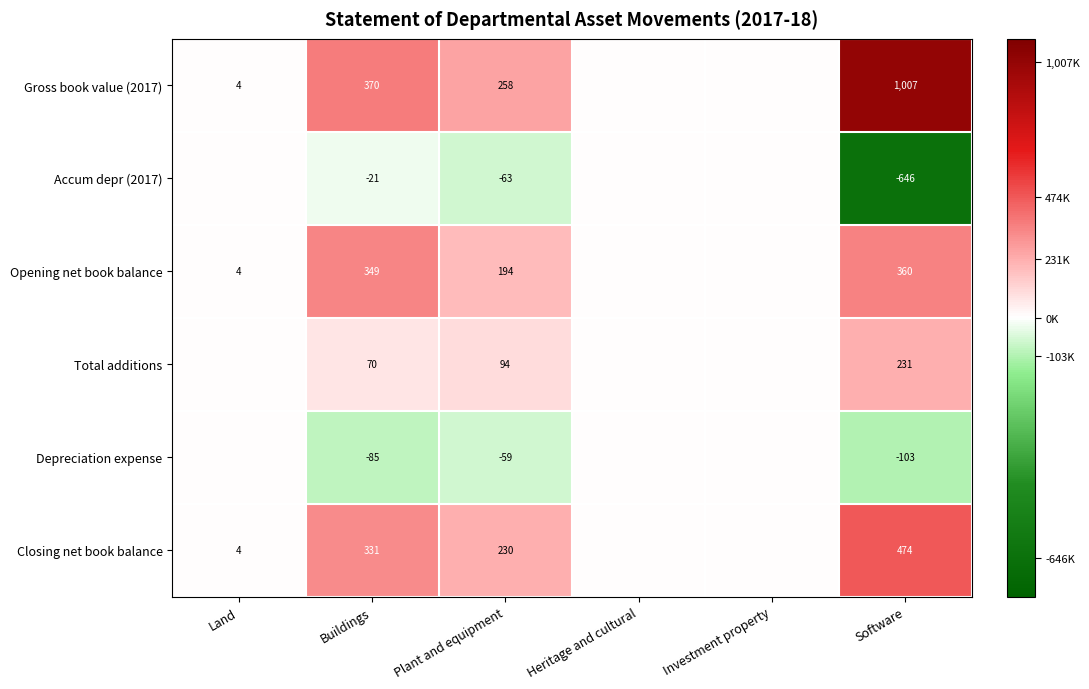

Is it true that Gross book value (2017) equals 0 at Investment property?

True